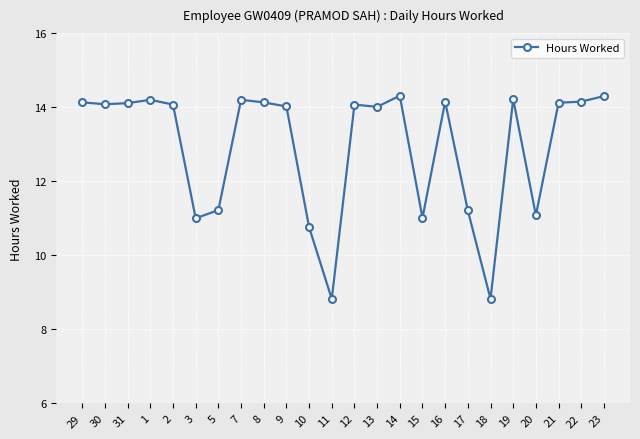

What value does the data have at 19?

14.2